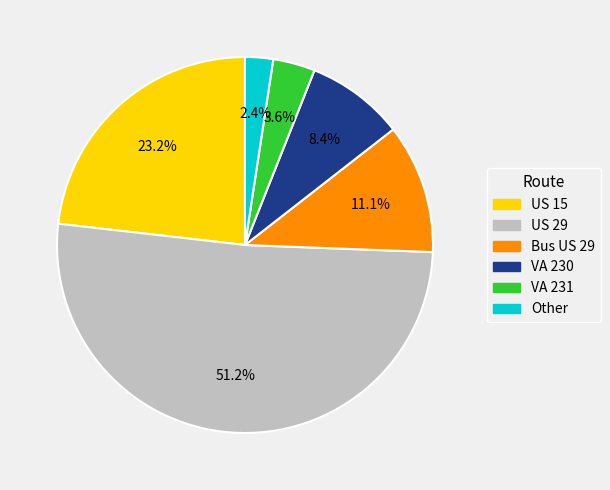

Is it true that US 29 is 51% of the pie?

True